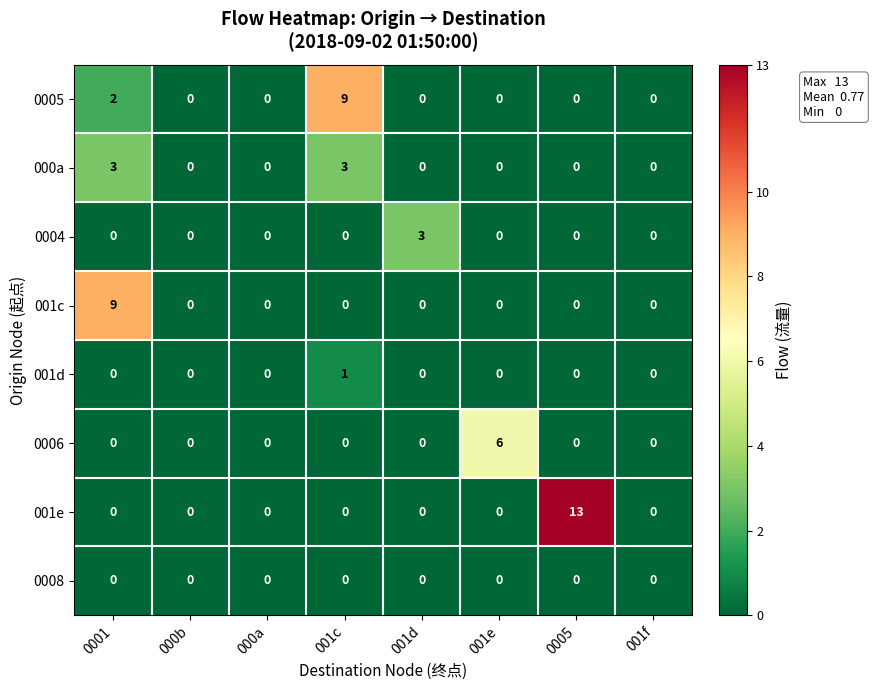

Which series has the largest total across all categories?

001e